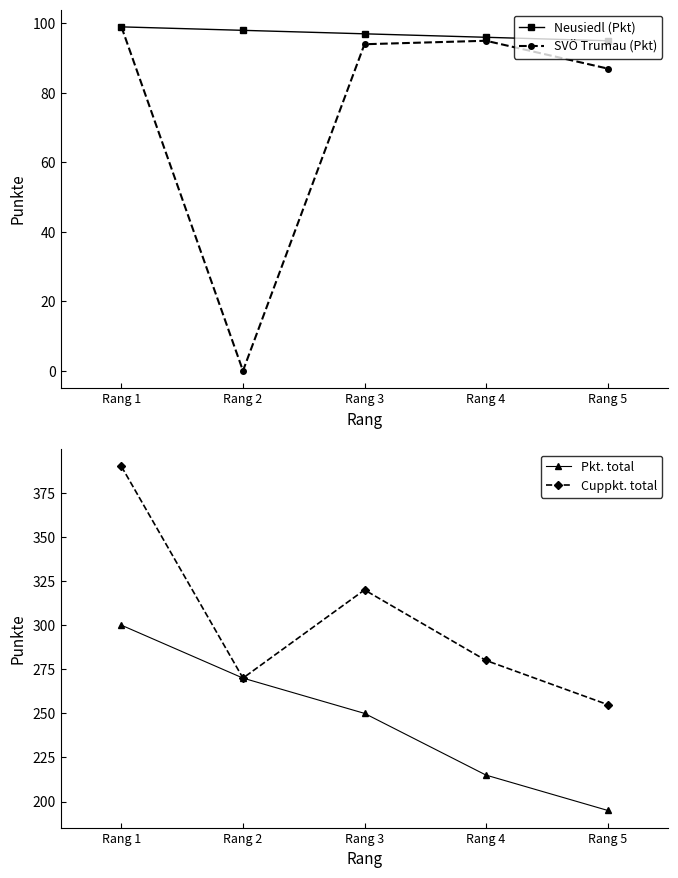

Which series has the largest total across all categories?

Cuppkt. total